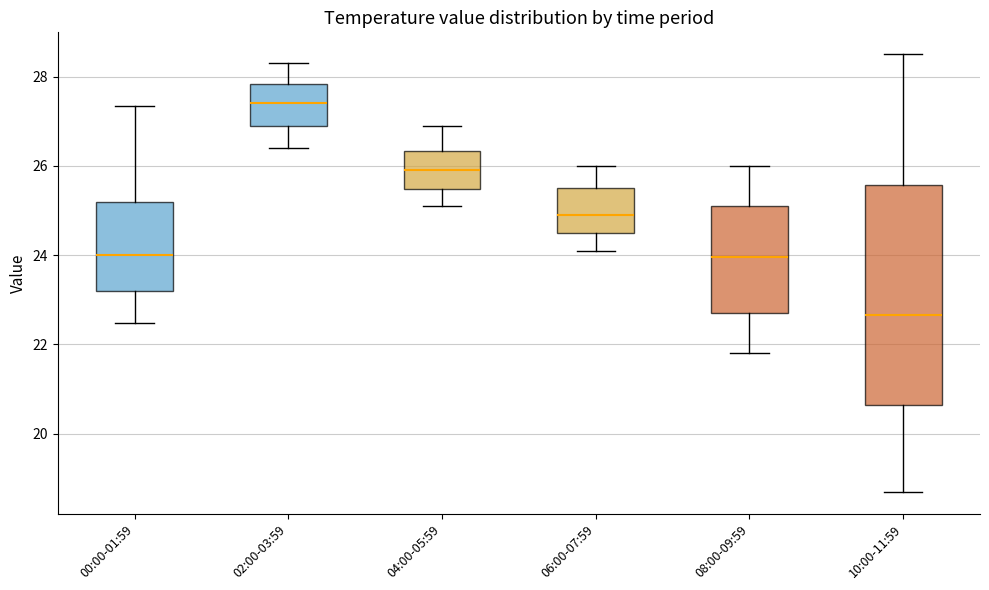

Reading left to right, transcribe this box plot: for each box, give where its median line is, the range the box spans, and where its two whiskers end, as read against the y-axis. The values are not printed on the chart, so give them approximately, as read against the axis.

00:00-01:59: median 24.0, box 23.2 to 25.2, whiskers 22.4 to 27.4
02:00-03:59: median 27.4, box 27.0 to 27.8, whiskers 26.4 to 28.4
04:00-05:59: median 26.0, box 25.4 to 26.4, whiskers 25.2 to 27.0
06:00-07:59: median 25.0, box 24.6 to 25.6, whiskers 24.2 to 26.0
08:00-09:59: median 24.0, box 22.8 to 25.2, whiskers 21.8 to 26.0
10:00-11:59: median 22.6, box 20.6 to 25.6, whiskers 18.8 to 28.6